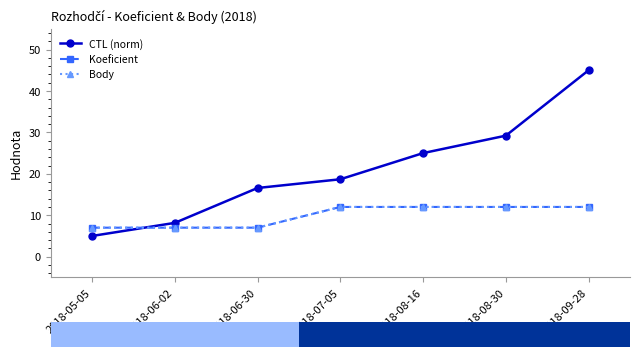

True or false: CTL (norm) has a value of 45.0 at 2018-09-28.

True